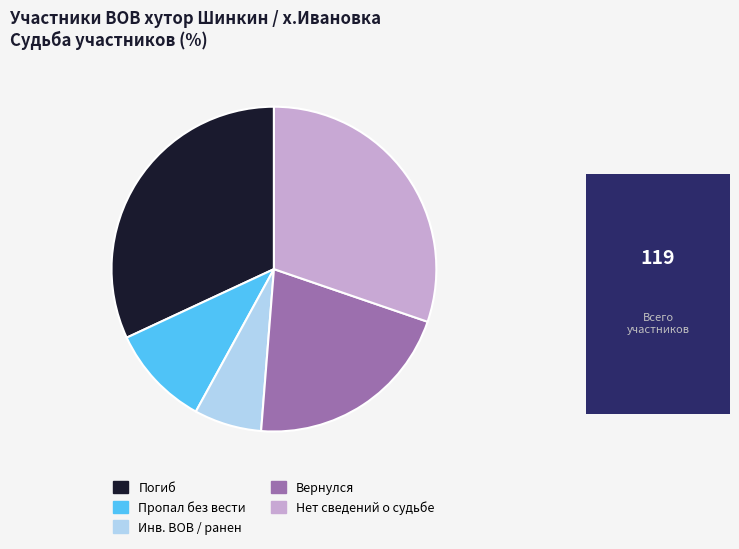

Is it true that Вернулся is 9% of the pie?

False